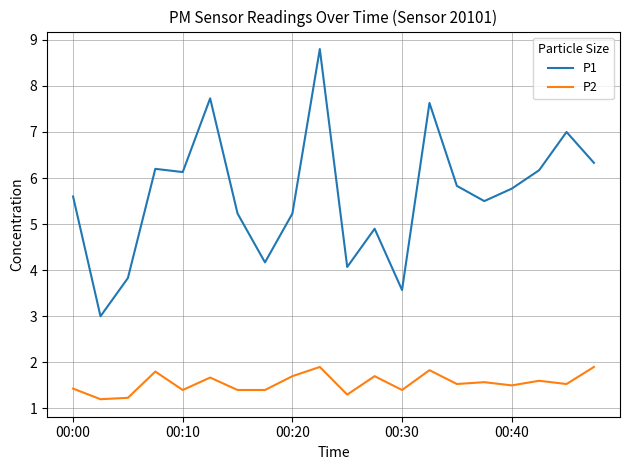

True or false: P2 and P1 intersect in this chart.

False